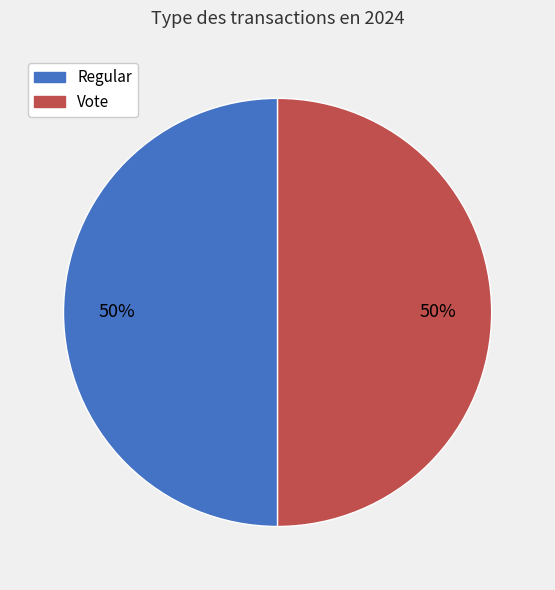

What is the ratio of the value at Regular to the value at Vote?

1.0